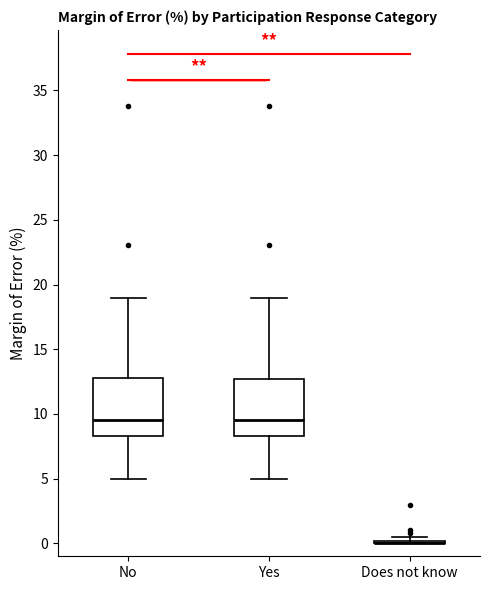

Where does the median line of the box for No sit on the y-axis? The values are not printed on the chart, so give them approximately, as read against the axis.

9.5